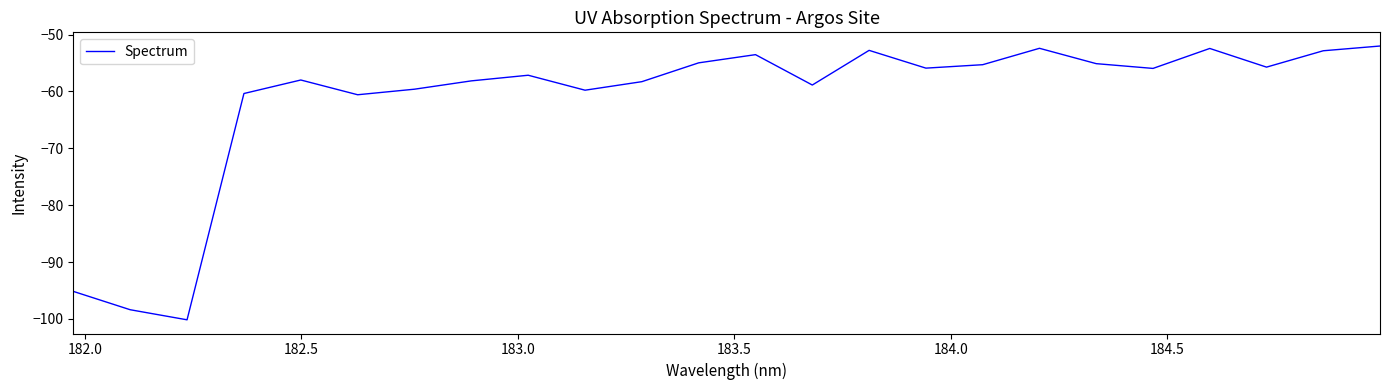

What is the maximum value shown in the chart?

-52.0